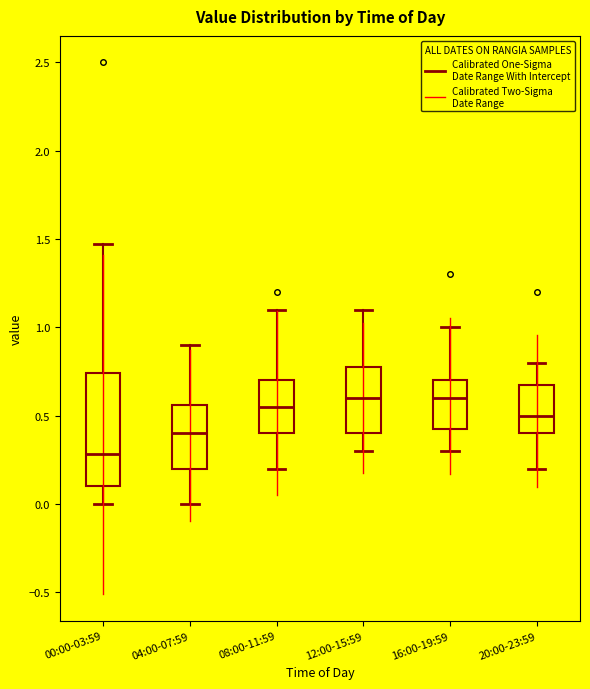

Reading left to right, read every box against the y-axis: the position of its median line, the range the box covers, and the ends of its whiskers. The values are not printed on the chart, so give them approximately, as read against the axis.

00:00-03:59: median 0.30, box 0.10 to 0.75, whiskers 0.00 to 1.45
04:00-07:59: median 0.40, box 0.20 to 0.55, whiskers 0.00 to 0.90
08:00-11:59: median 0.55, box 0.40 to 0.70, whiskers 0.20 to 1.10
12:00-15:59: median 0.60, box 0.40 to 0.80, whiskers 0.30 to 1.10
16:00-19:59: median 0.60, box 0.45 to 0.70, whiskers 0.30 to 1.00
20:00-23:59: median 0.50, box 0.40 to 0.70, whiskers 0.20 to 0.80